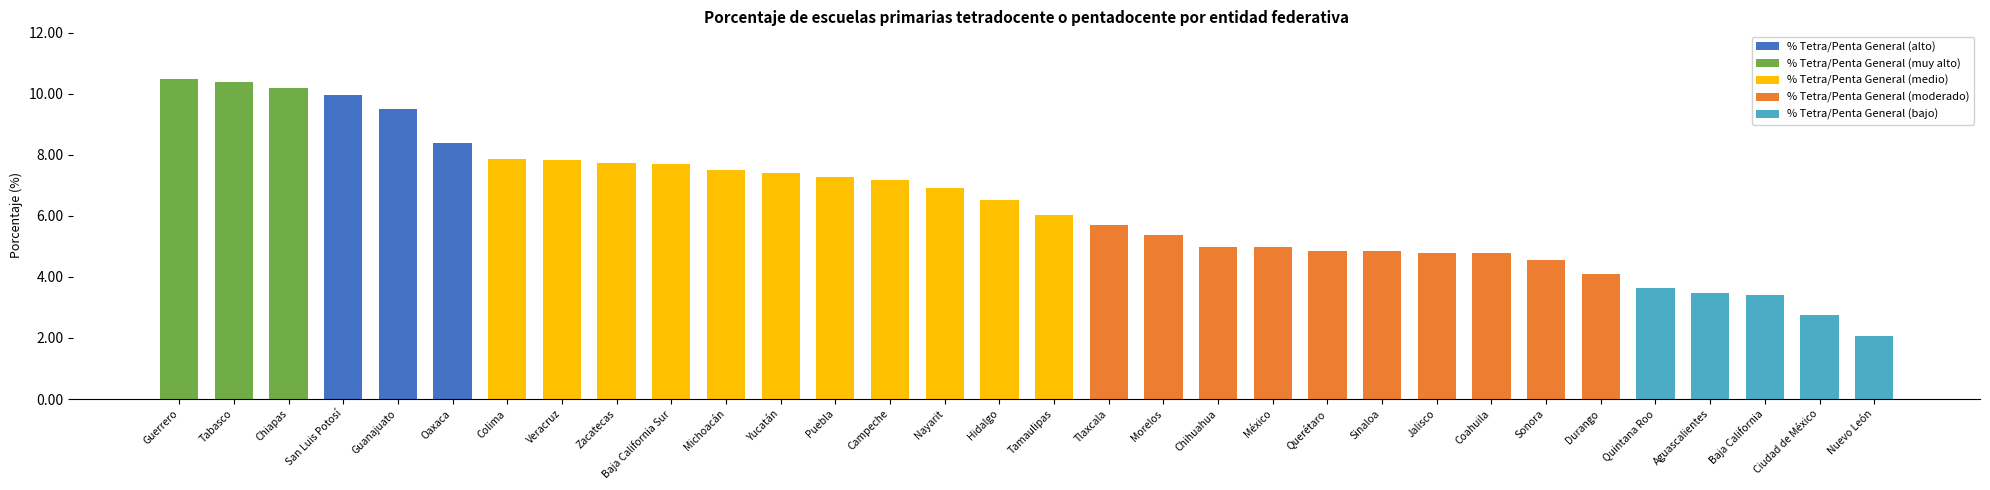

Is it true that the value at Baja California is 0.8?

False